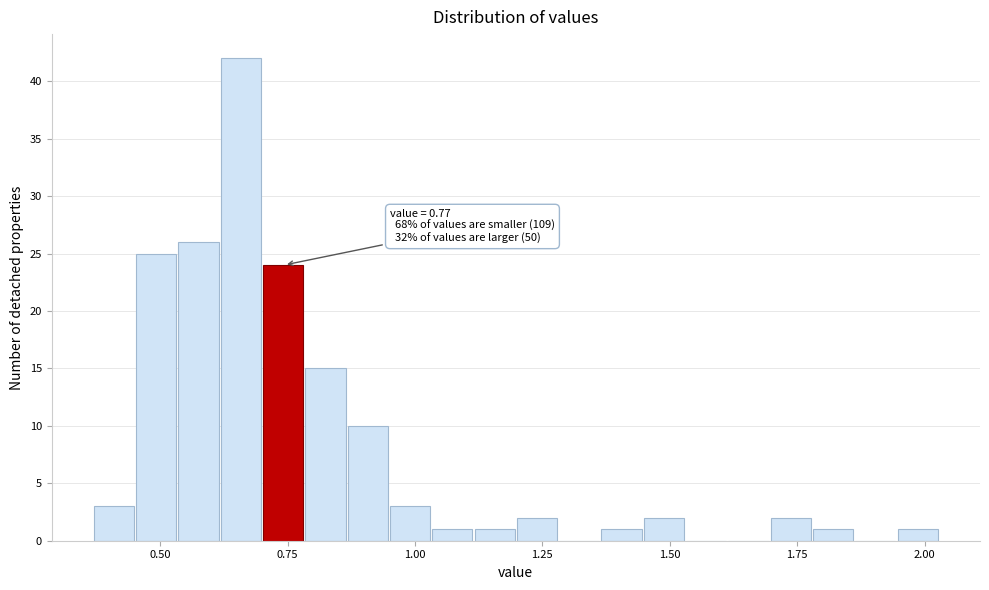

Read against the x-axis, roughly where is the centre of the tallest bar?

0.65